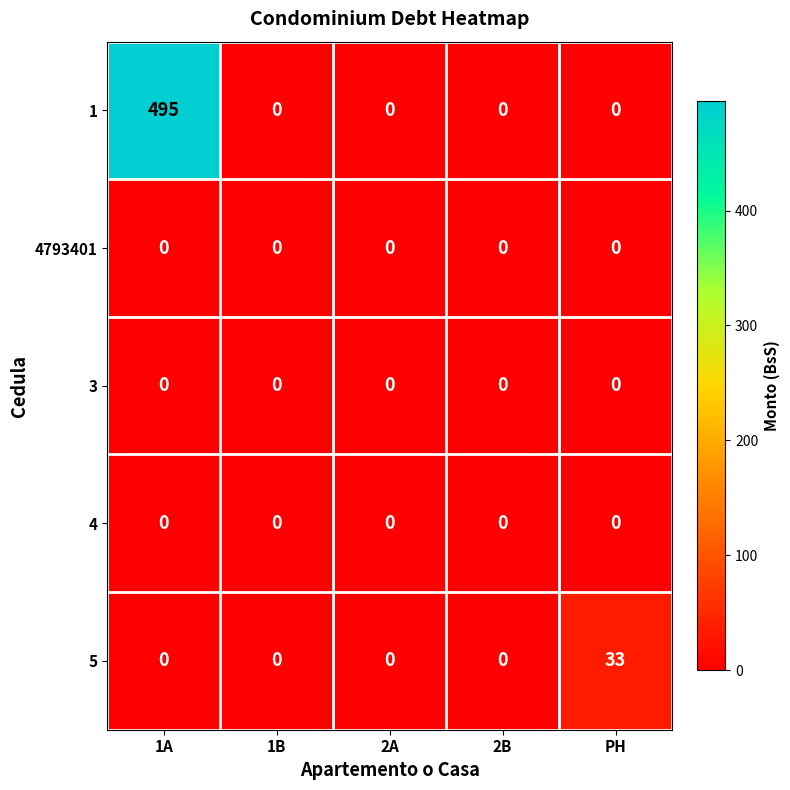

How many categories are shown in the chart?

5